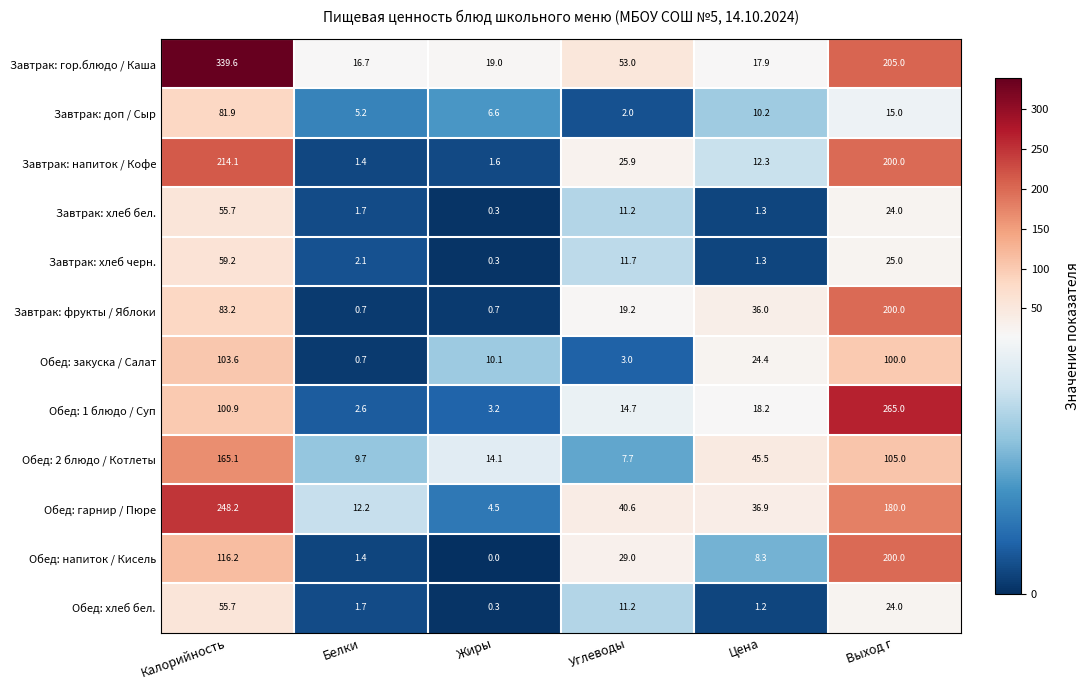

What is the spread (max minus min) of values at Углеводы?

51.0